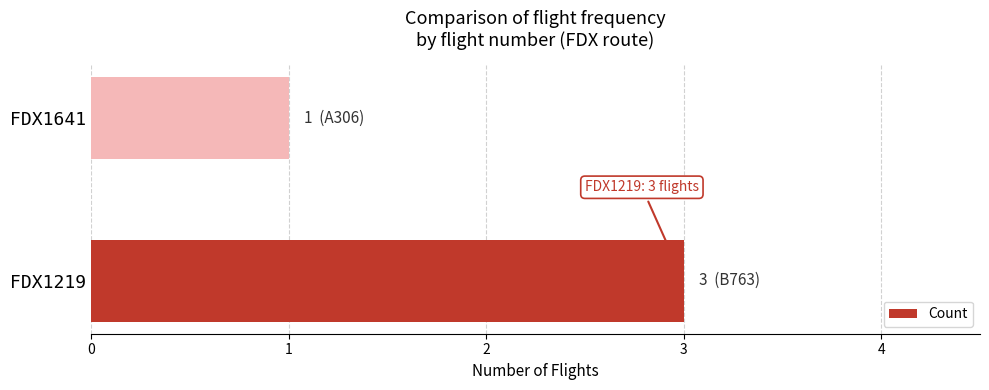

Reading top to bottom, transcribe all the data shown in this chart.

FDX1641=1	FDX1219=3